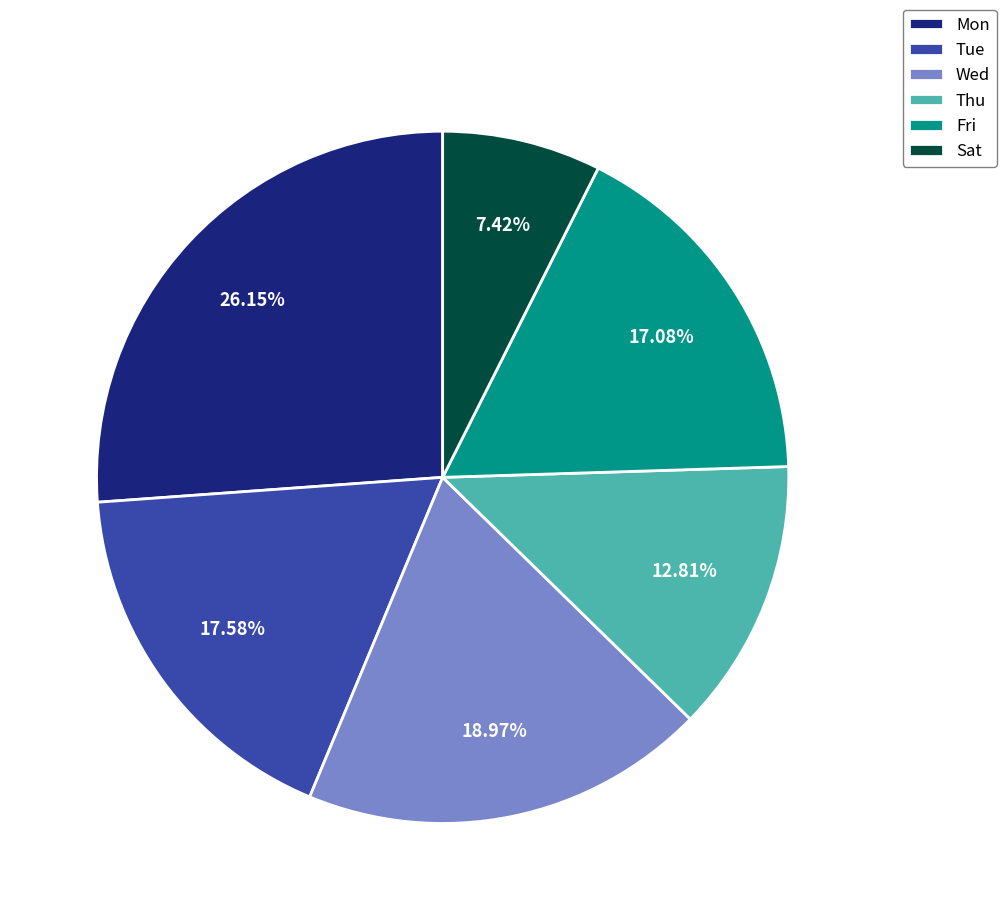

Is there any slice that represents more than half of the pie?

No